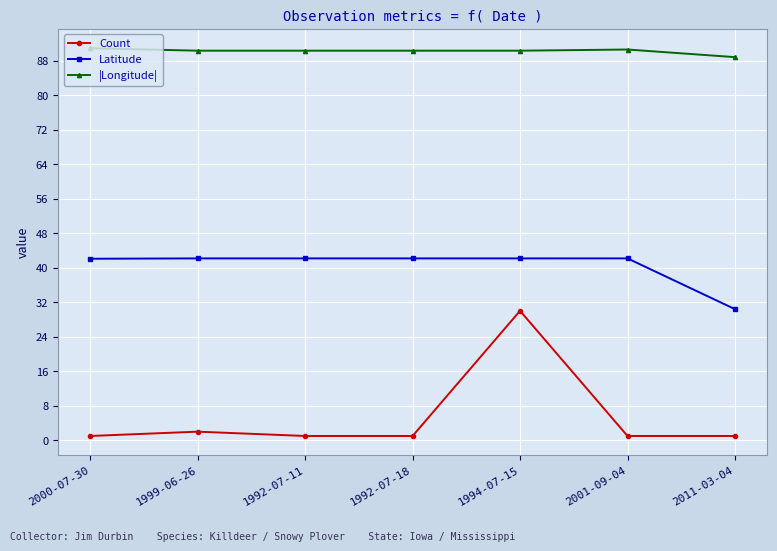

At how many categories does at least one series exceed 15?

7